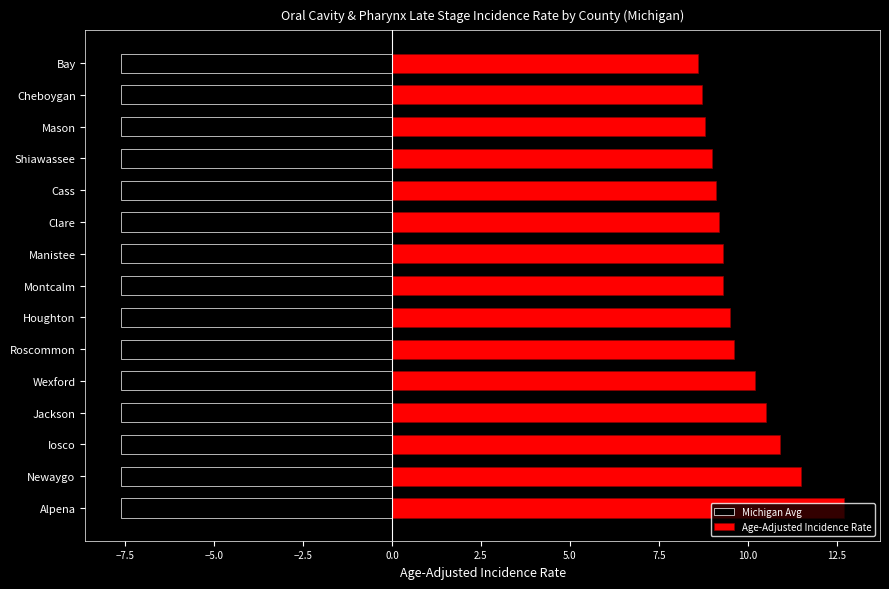

How many data points in Age-Adjusted Incidence Rate are above 9?

11